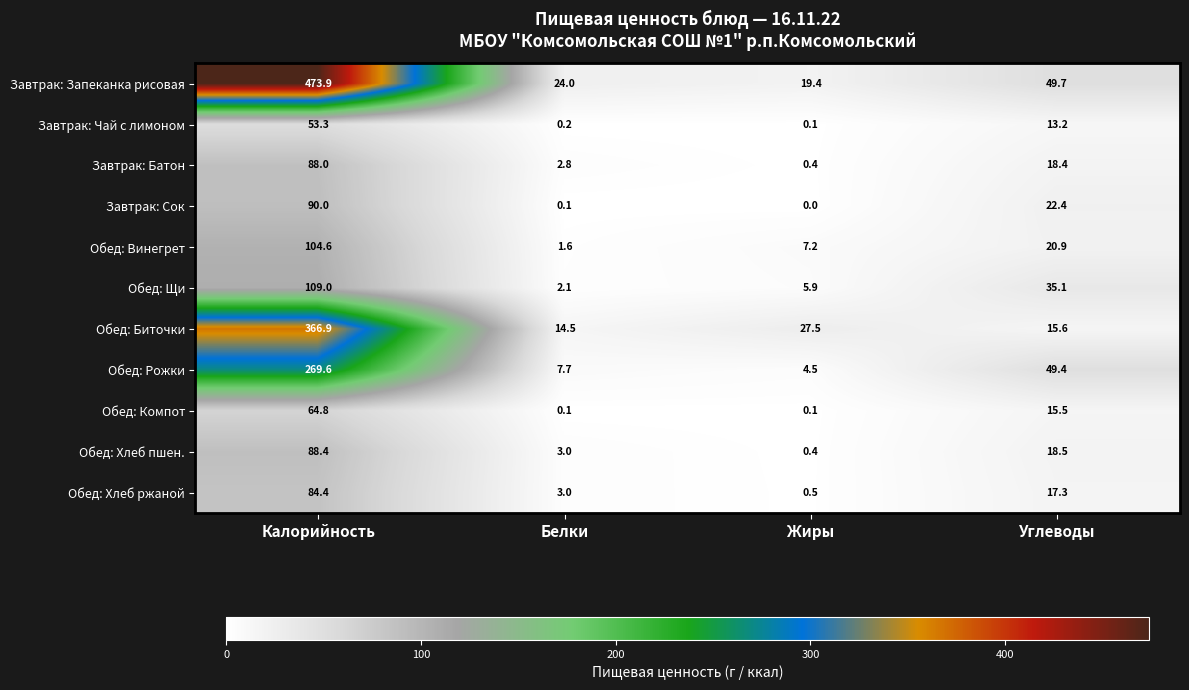

At how many categories does at least one series exceed 23?

4